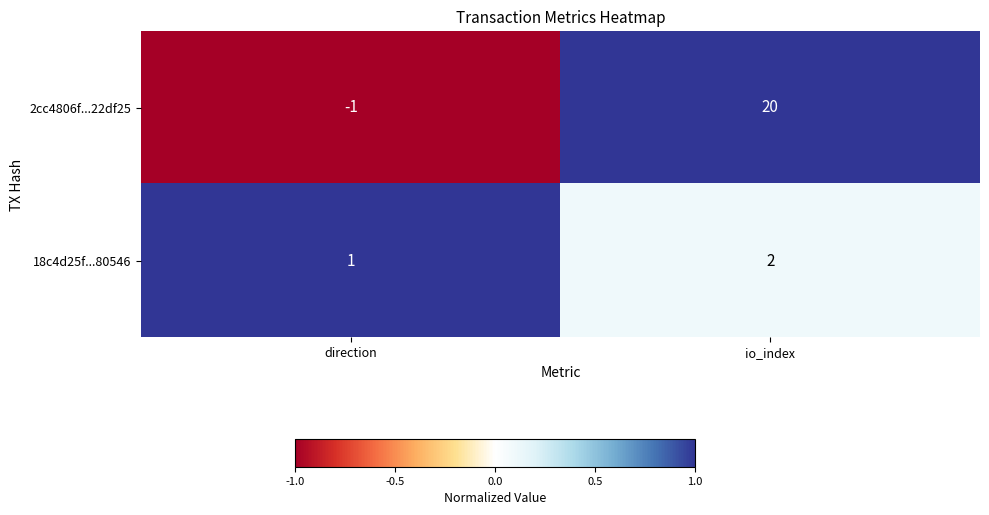

What is the sum of all 18c4d25f...80546 values?

3